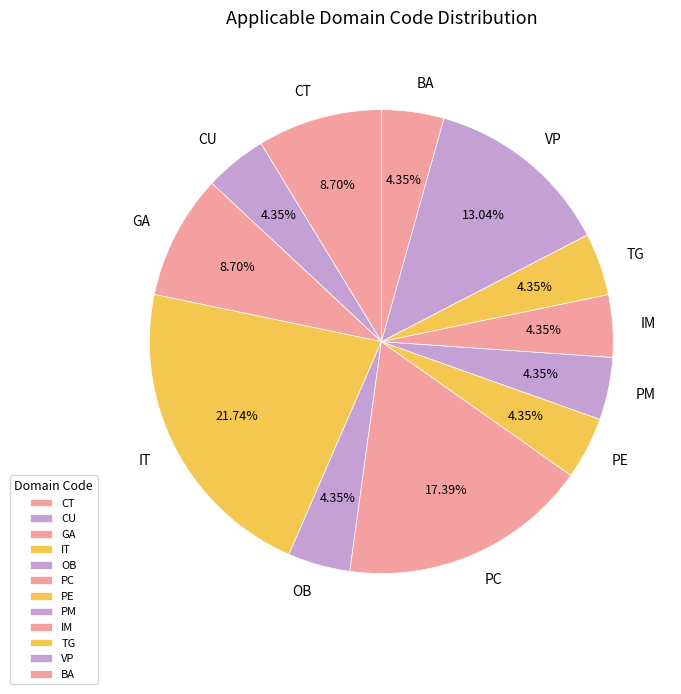

To the nearest percent, what is the difference between the largest and smallest slice percentages?

17%